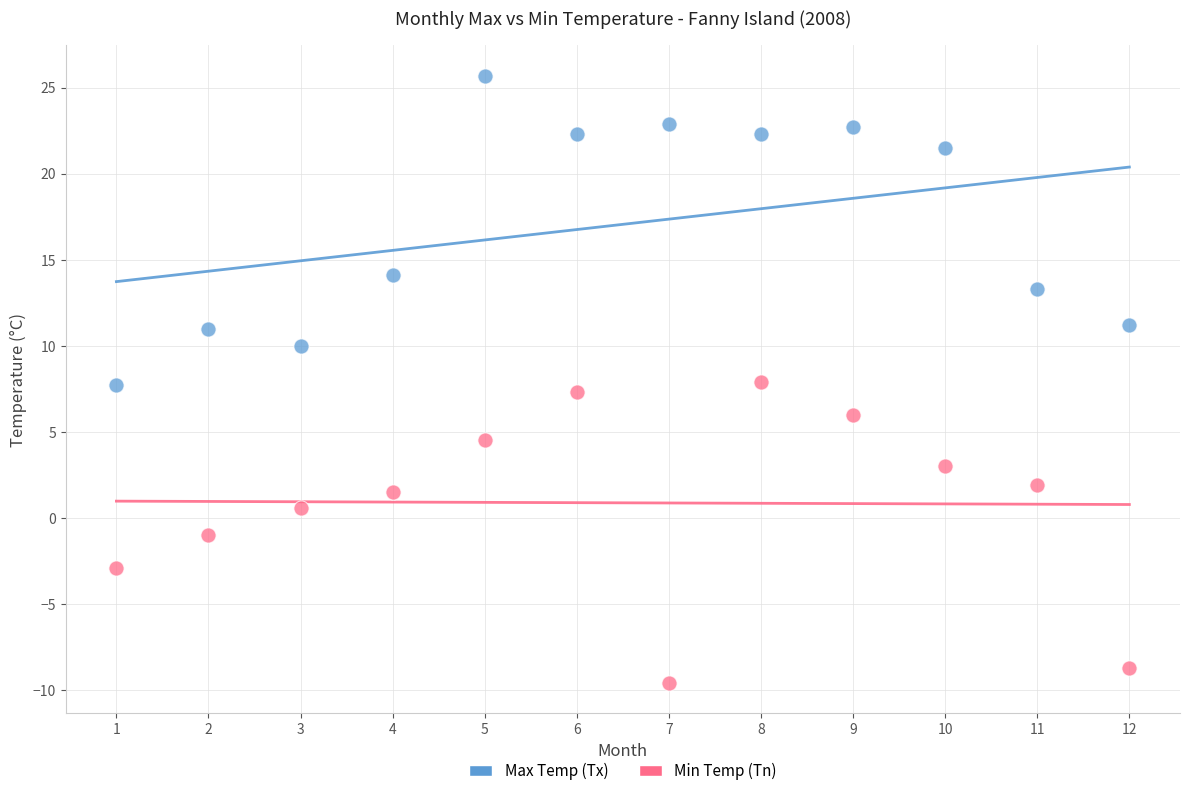

Across all data points, what is the range of X values (max minus min)?

11.0